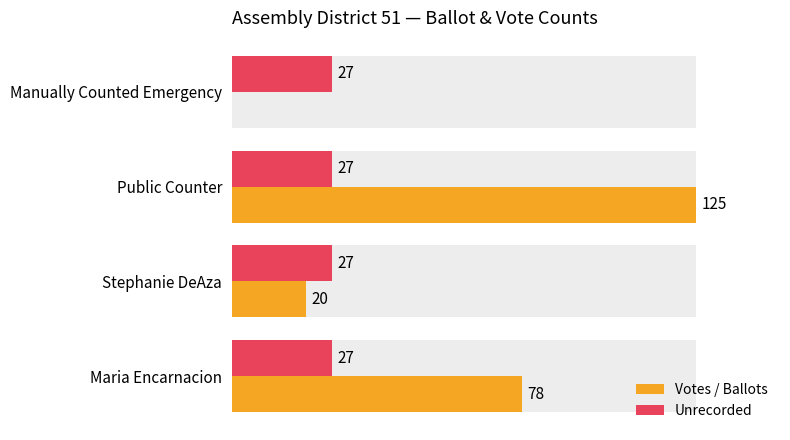

How many values in Votes / Ballots are above zero?

3